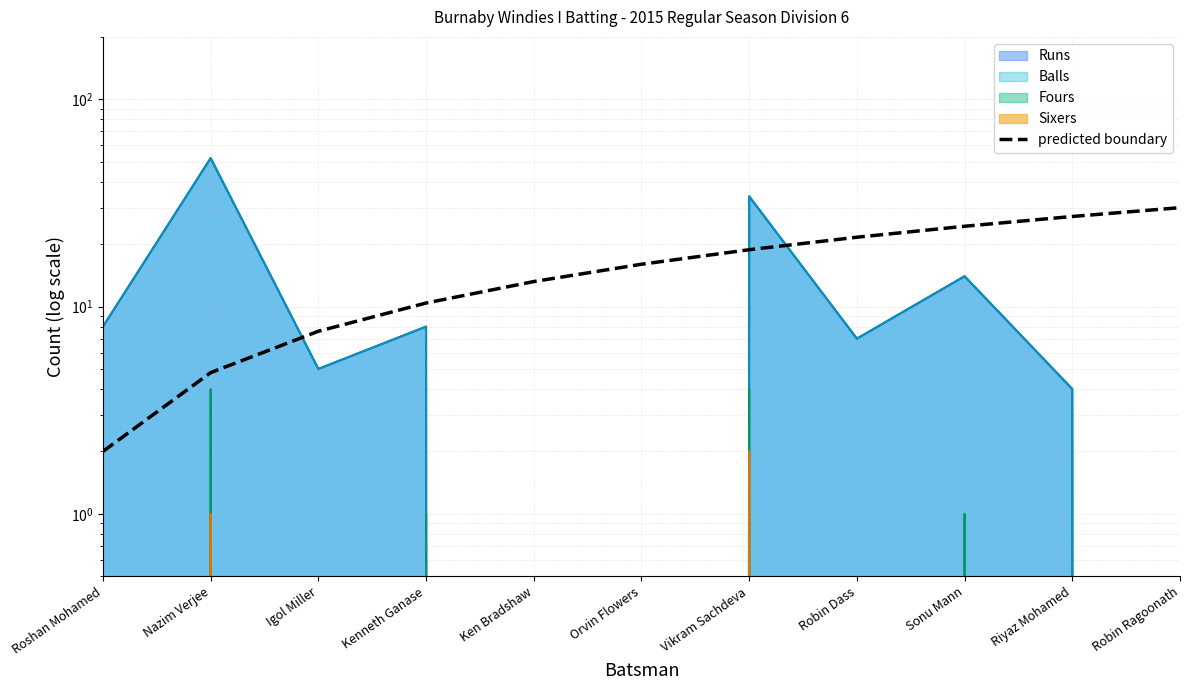

Which label corresponds to the largest value in the chart?

Robin Ragoonath